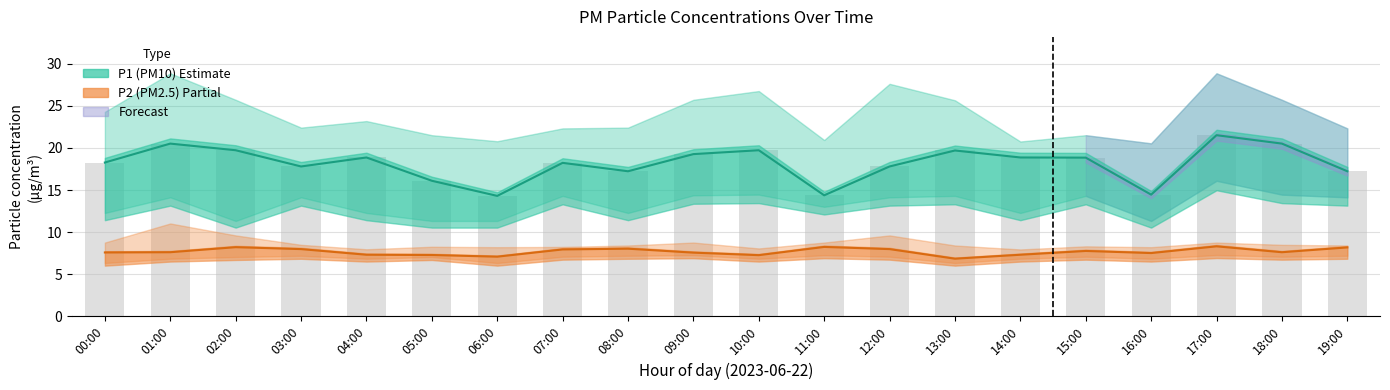

Reading left to right, extract all data points from this chart.

P1 (PM10): 00:00=18.3	01:00=20.5	02:00=19.7	03:00=17.8	04:00=18.9	05:00=16.1	06:00=14.3	07:00=18.2	08:00=17.2	09:00=19.3	10:00=19.7	11:00=14.4	12:00=17.8	13:00=19.7	14:00=18.9	15:00=18.9	16:00=14.4	17:00=21.5	18:00=20.5	19:00=17.2
P2 (PM2.5): 00:00=7.6	01:00=7.6	02:00=8.2	03:00=8.0	04:00=7.3	05:00=7.3	06:00=7.1	07:00=7.9	08:00=8.0	09:00=7.5	10:00=7.2	11:00=8.2	12:00=8.0	13:00=6.8	14:00=7.3	15:00=7.8	16:00=7.5	17:00=8.3	18:00=7.6	19:00=8.2